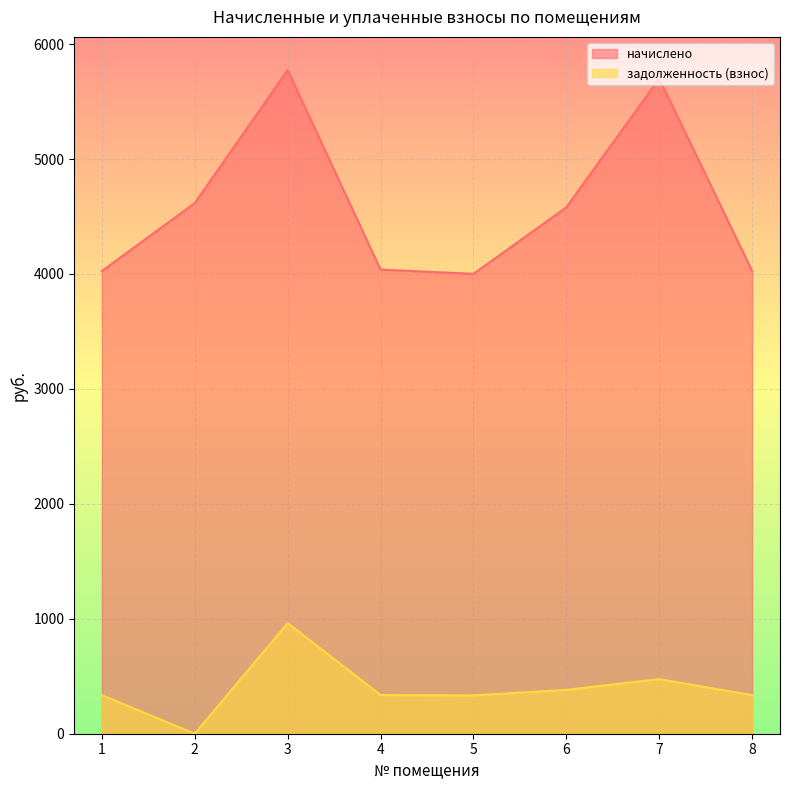

At how many categories does at least one series exceed 2971?

8